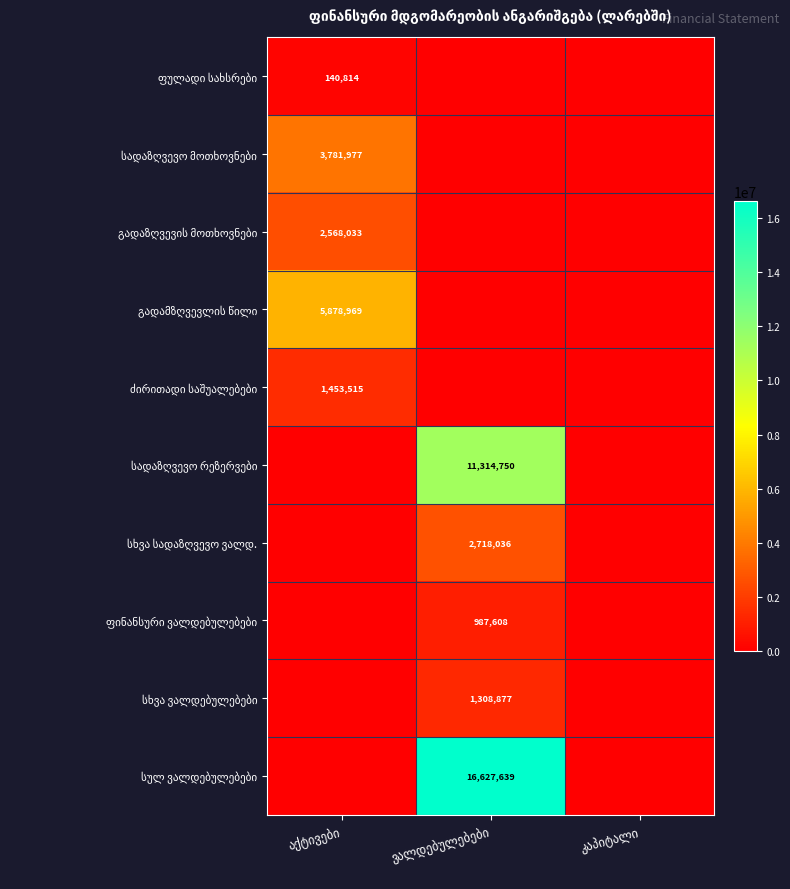

Which category has the highest value across all series?

ვალდებულებები